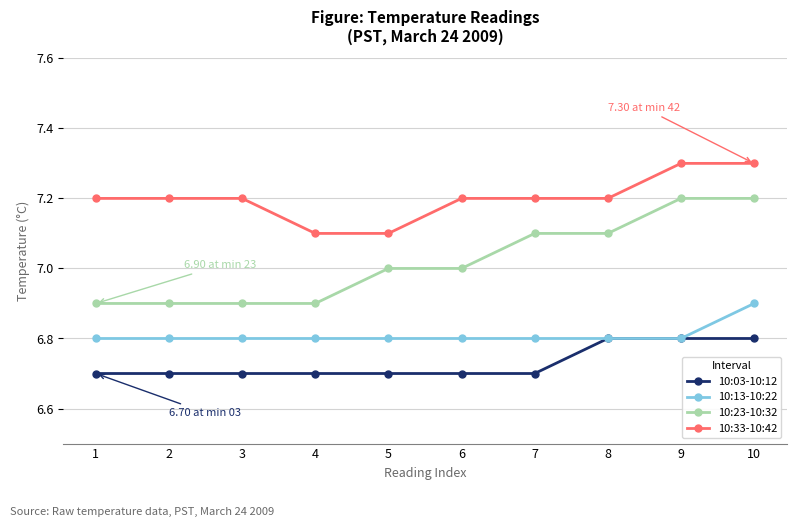

Reading right to left, what are all the values shown in this chart?

10:03-10:12: 10=6.8	9=6.8	8=6.8	7=6.7	6=6.7	5=6.7	4=6.7	3=6.7	2=6.7	1=6.7
10:13-10:22: 10=6.9	9=6.8	8=6.8	7=6.8	6=6.8	5=6.8	4=6.8	3=6.8	2=6.8	1=6.8
10:23-10:32: 10=7.2	9=7.2	8=7.1	7=7.1	6=7.0	5=7.0	4=6.9	3=6.9	2=6.9	1=6.9
10:33-10:42: 10=7.3	9=7.3	8=7.2	7=7.2	6=7.2	5=7.1	4=7.1	3=7.2	2=7.2	1=7.2